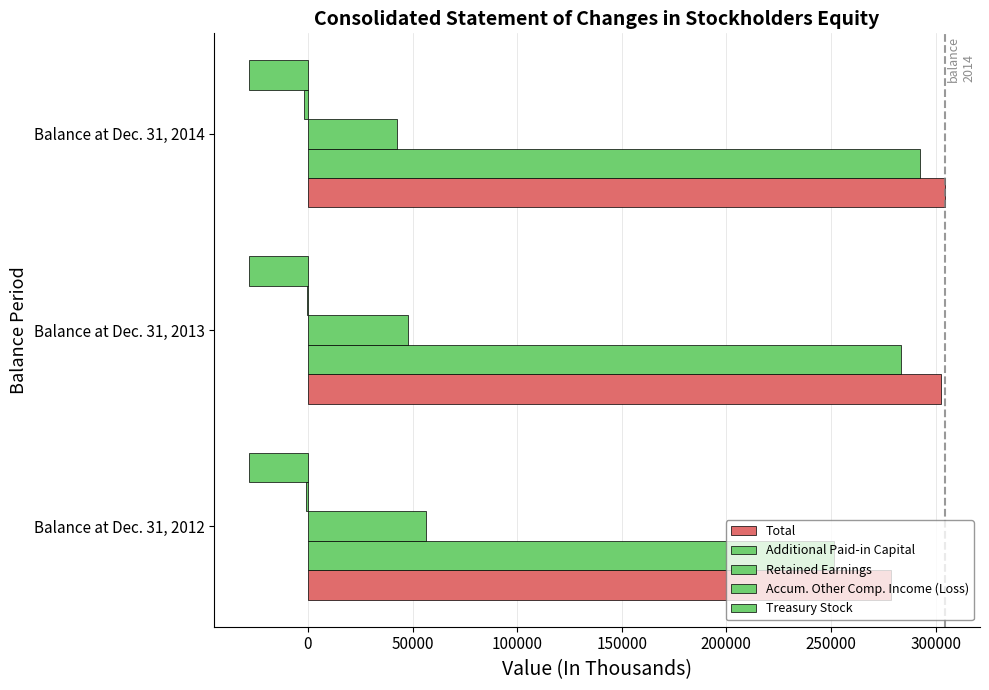

Which series has the largest range (max minus min)?

Additional Paid-in Capital